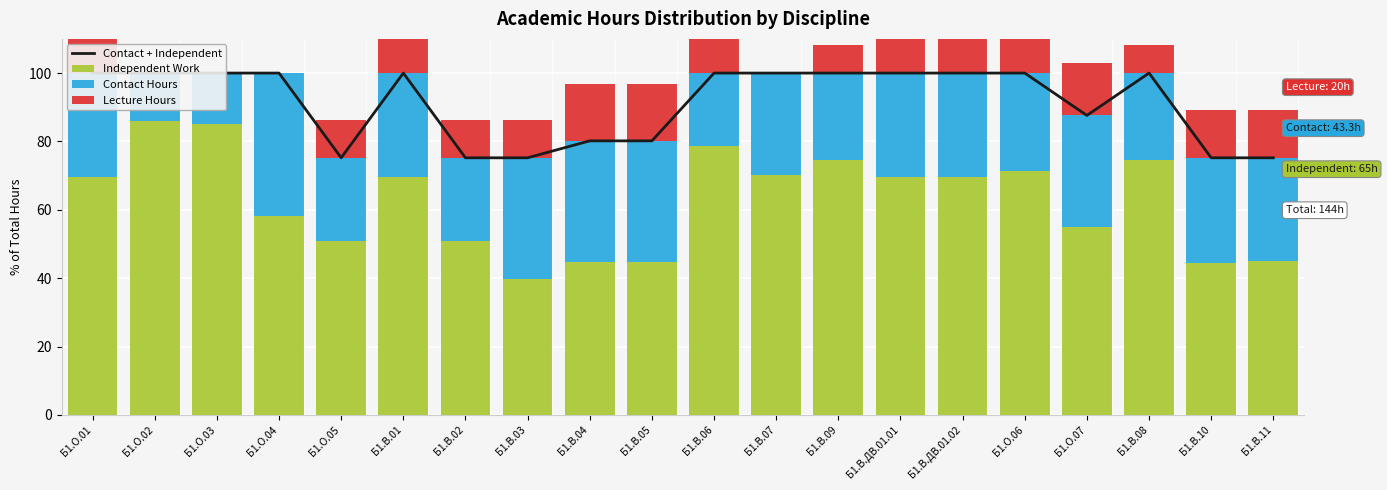

Which category has the highest value in the Contact Hours series?

Б1.О.04